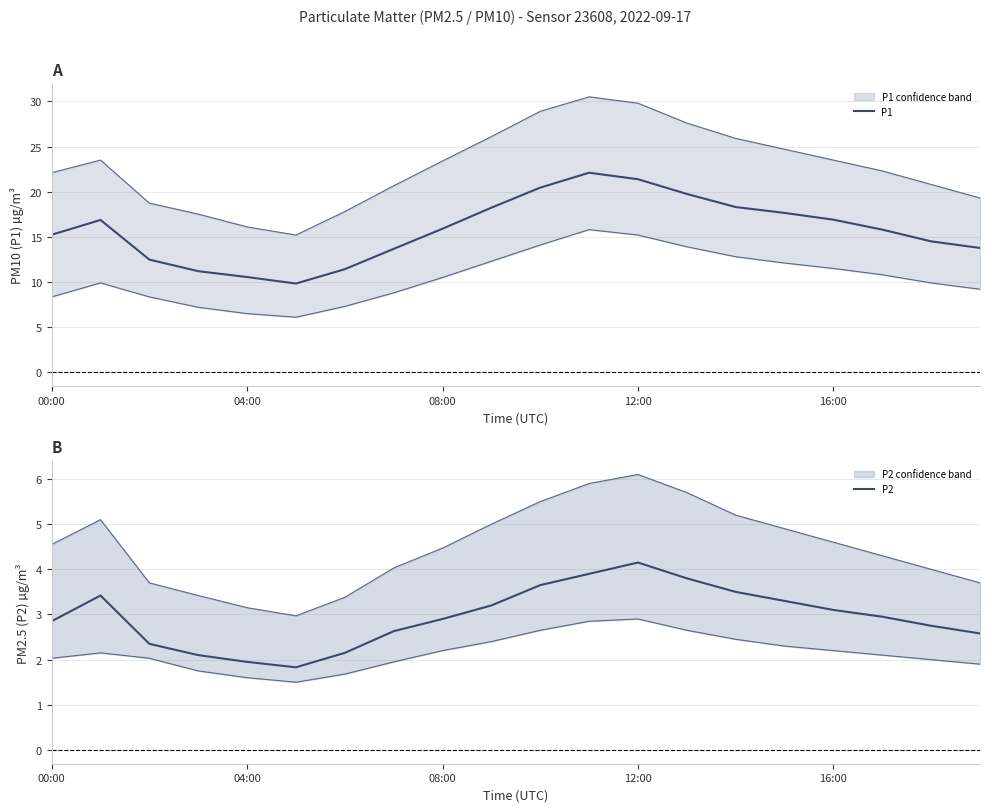

True or false: P1 has a value of 21.4 at 12:00.

True